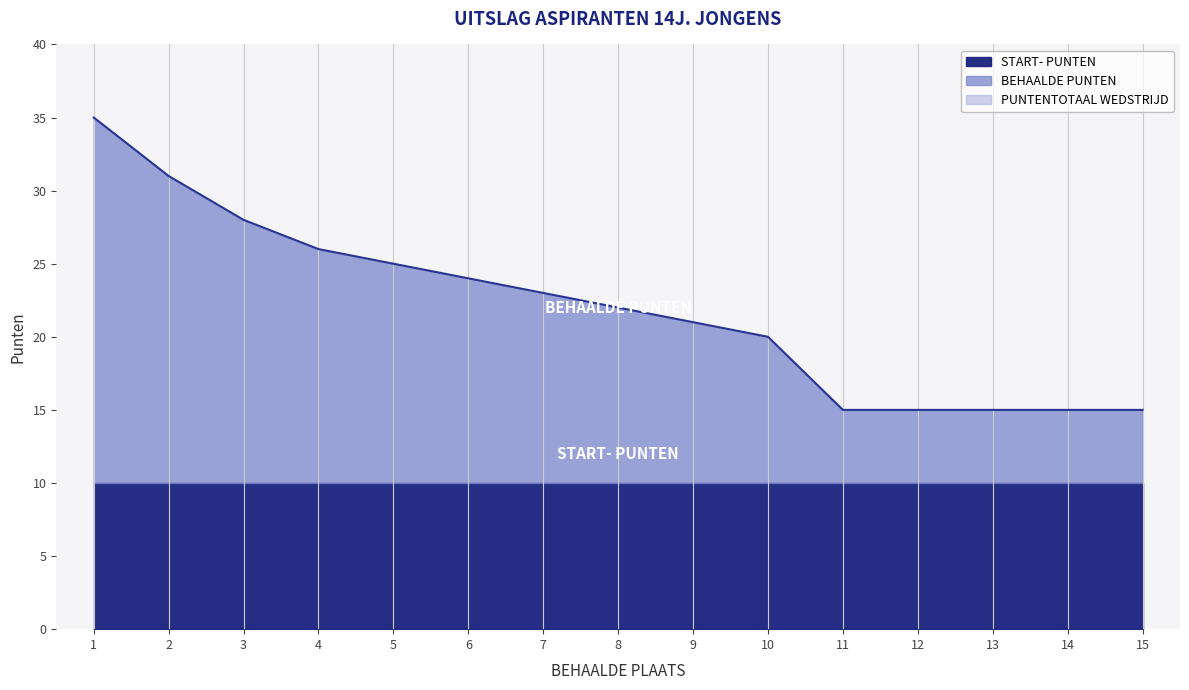

What is the difference between the highest and lowest values at 11?

10